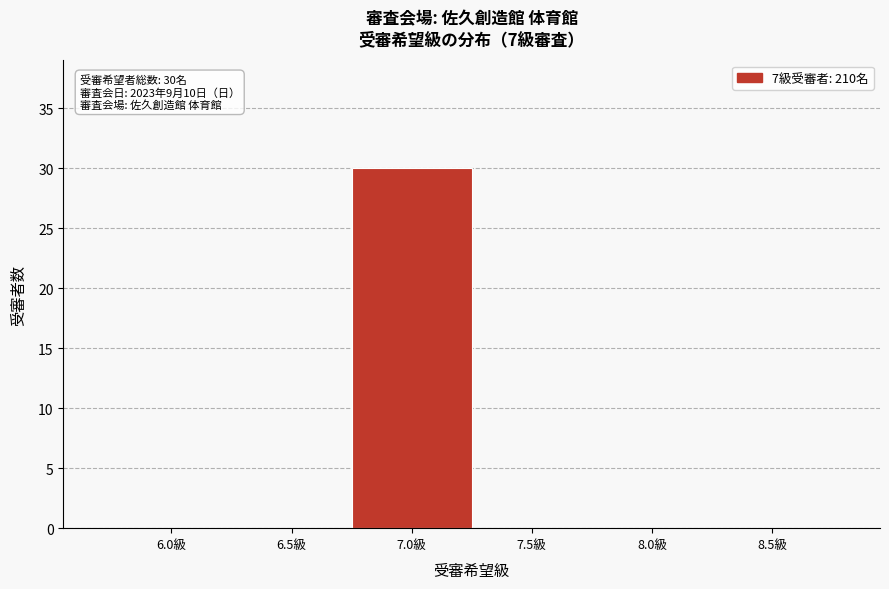

Reading left to right, what are all the values shown in this chart?

6.0級=0	6.5級=0	7.0級=30	7.5級=0	8.0級=0	8.5級=0